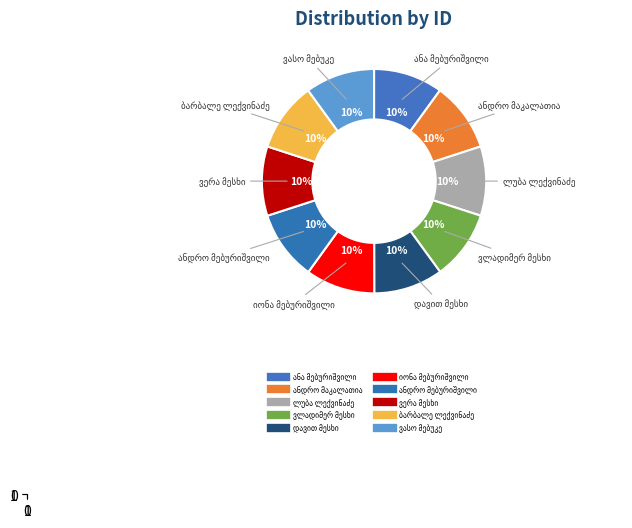

How many slices are in this pie chart?

10